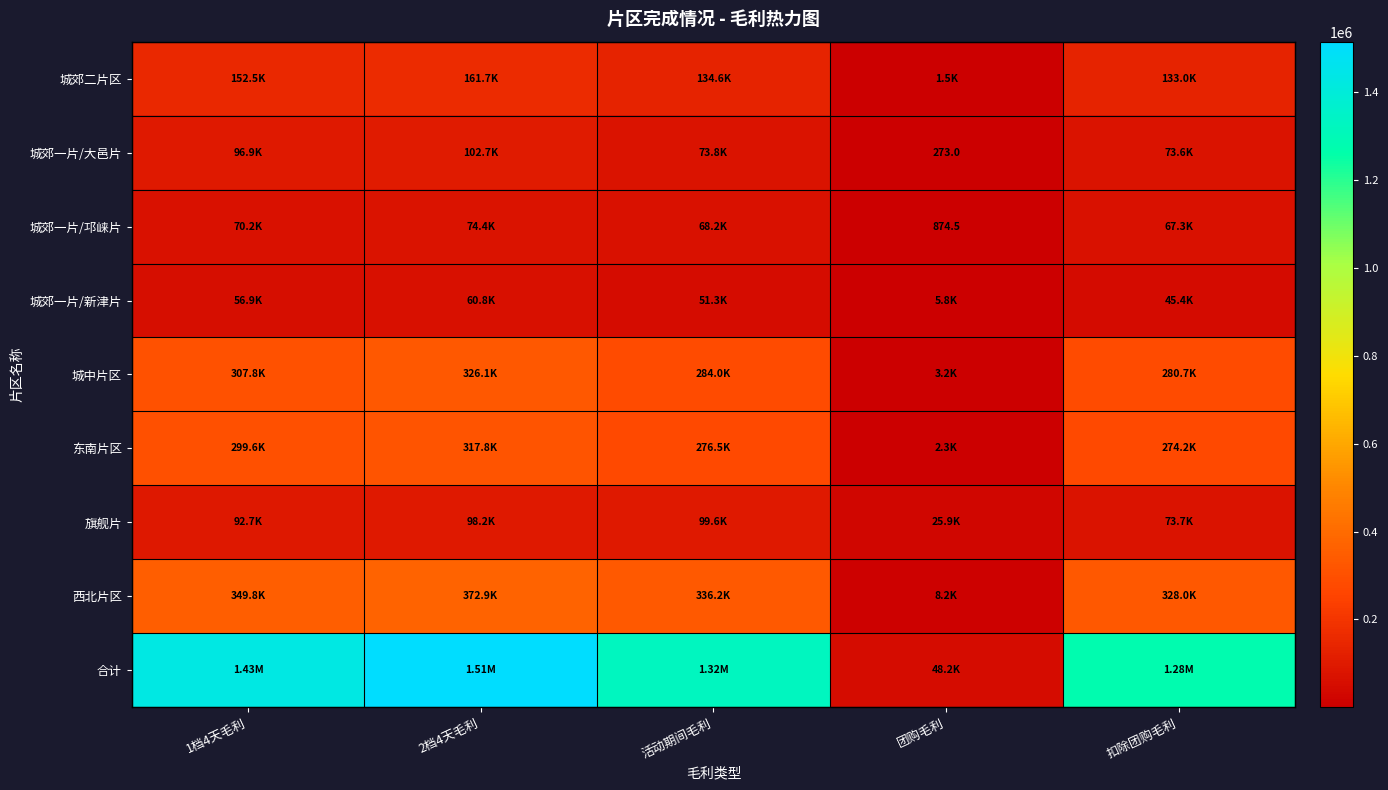

At which label is 城郊一片/邛崃片 closest to 37631?

扣除团购毛利